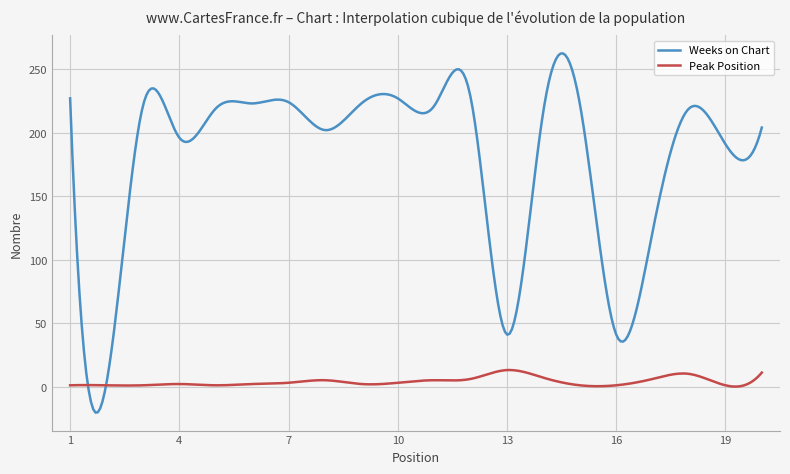

Rank the series by their maximum value, from lowest to highest.

Peak Position, Weeks on Chart